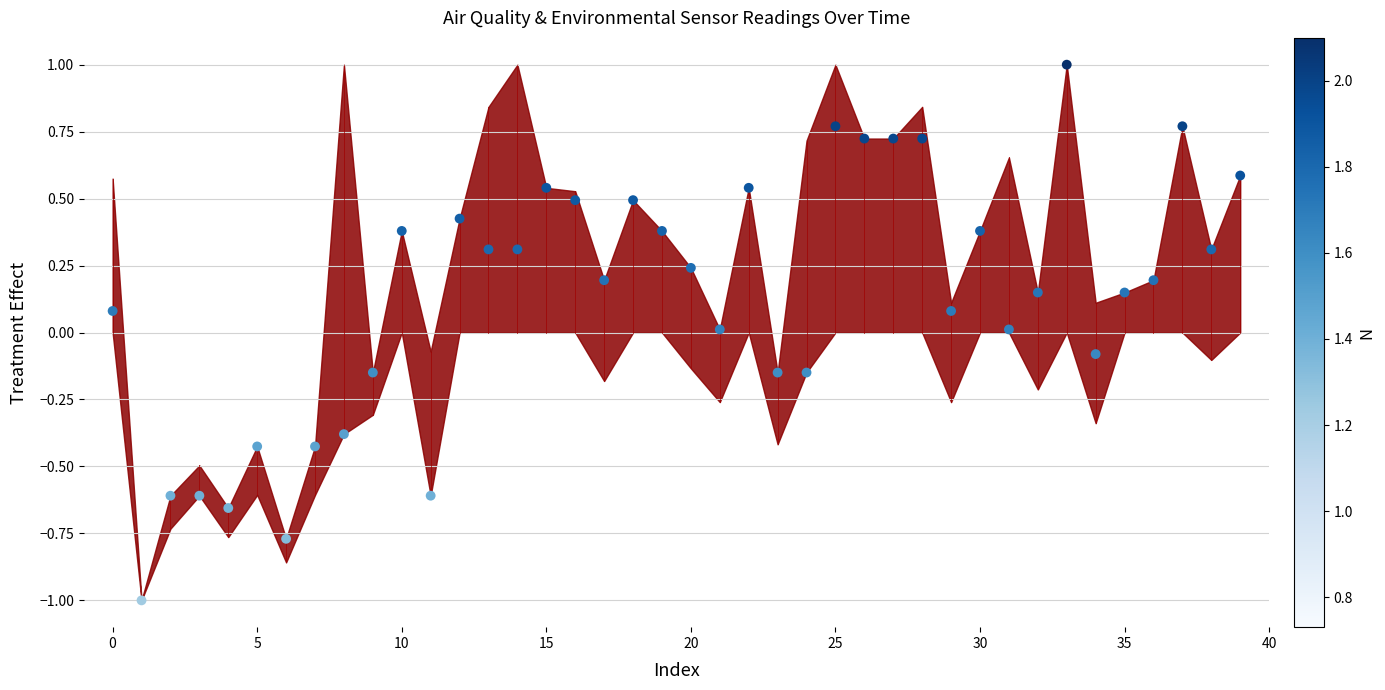

What is the range of Y values (max minus min)?

2.0